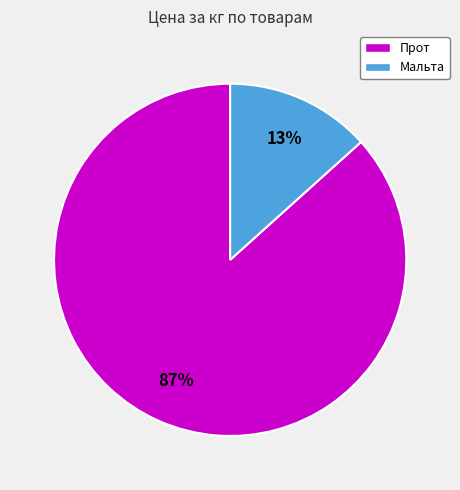

Is there any slice that represents more than half of the pie?

Yes